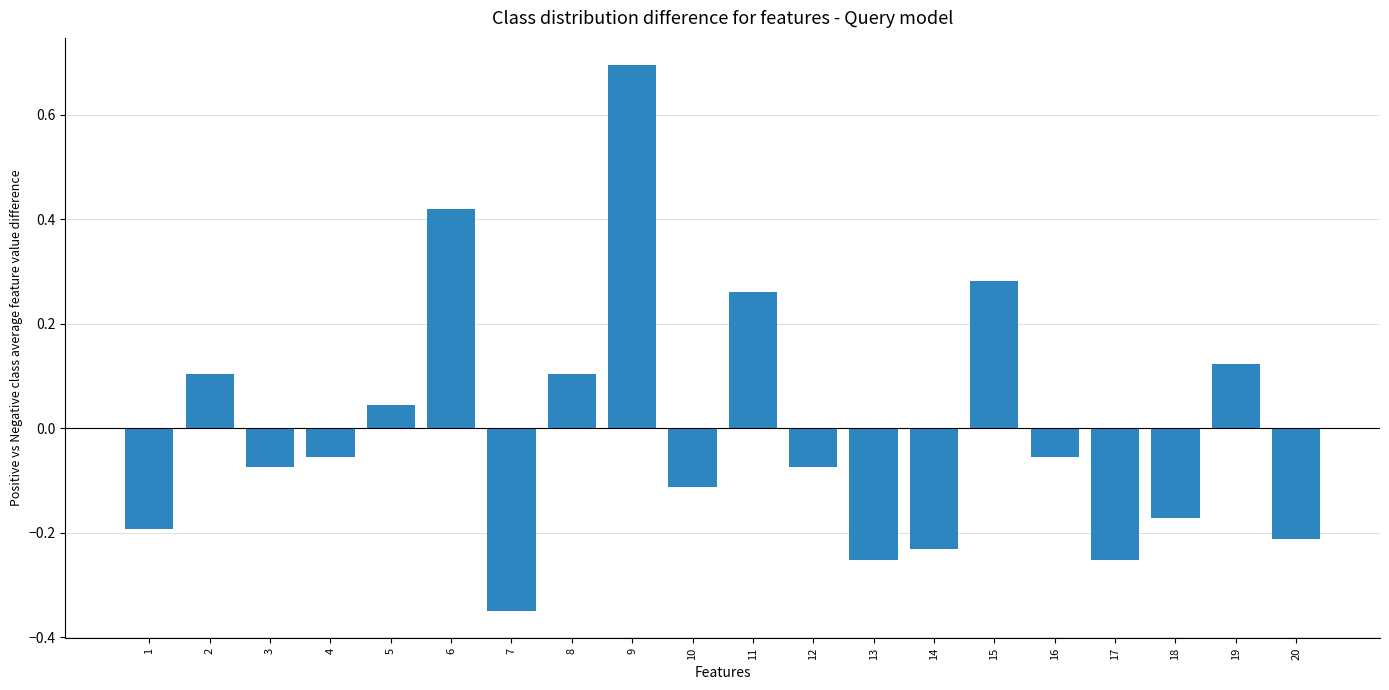

Are the bars horizontal?

No